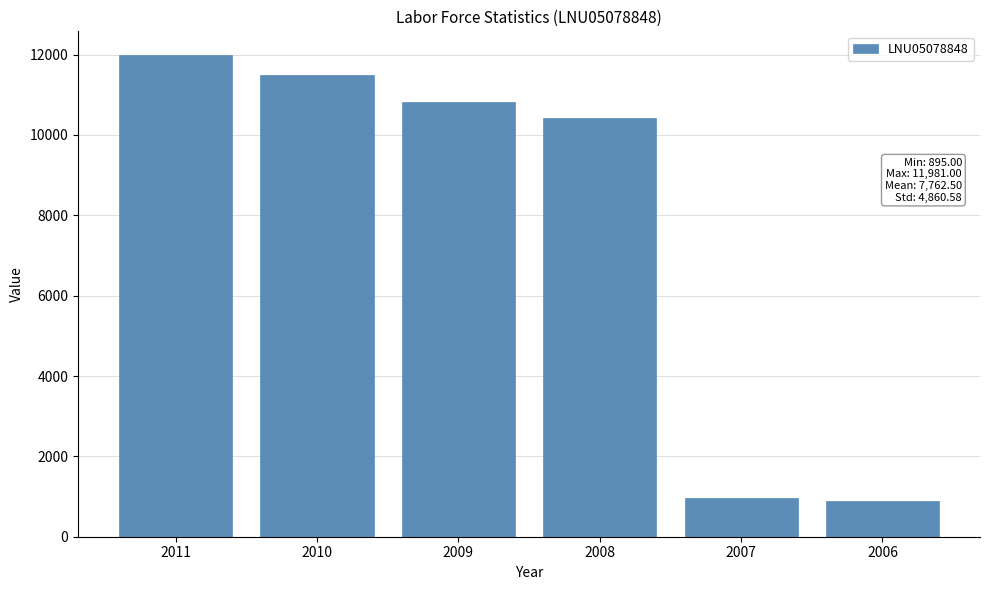

Reading left to right, extract all data points from this chart.

2011=11981	2010=11498	2009=10817	2008=10432	2007=952	2006=895